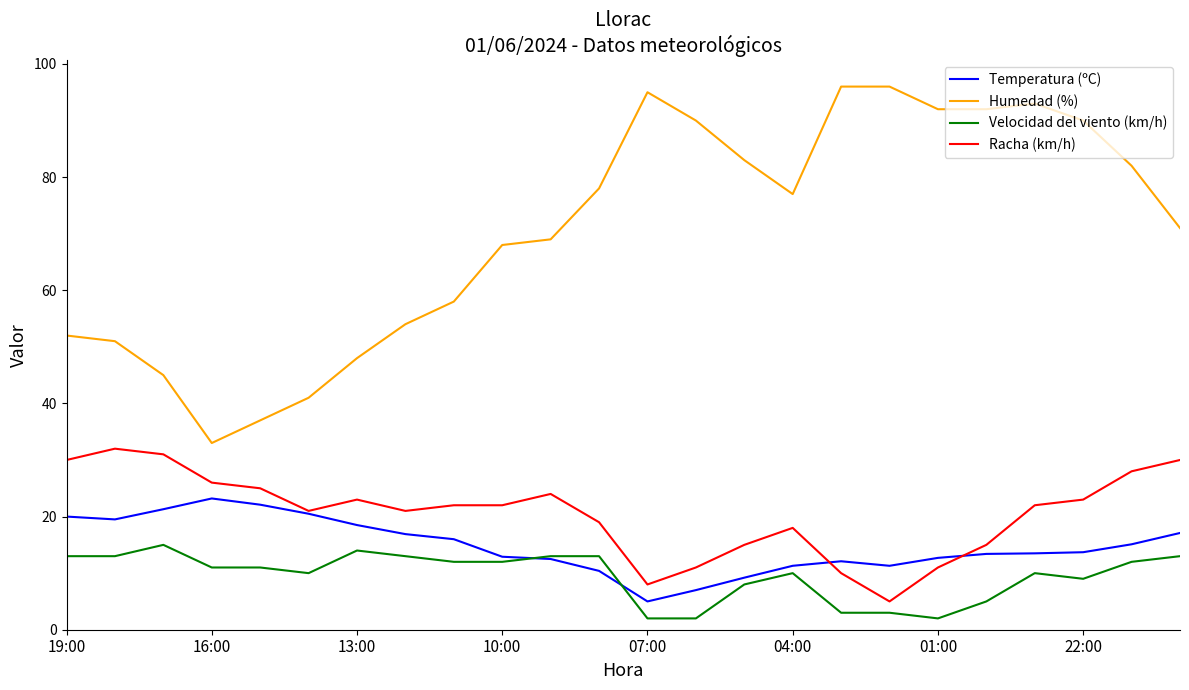

True or false: Temperatura (ºC) has more than 1 points higher than both neighbors.

True